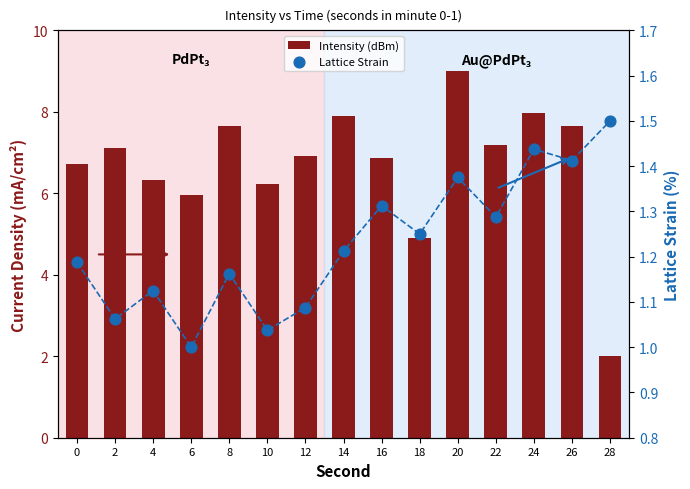

Which series reaches the maximum Y coordinate?

Intensity (dBm)